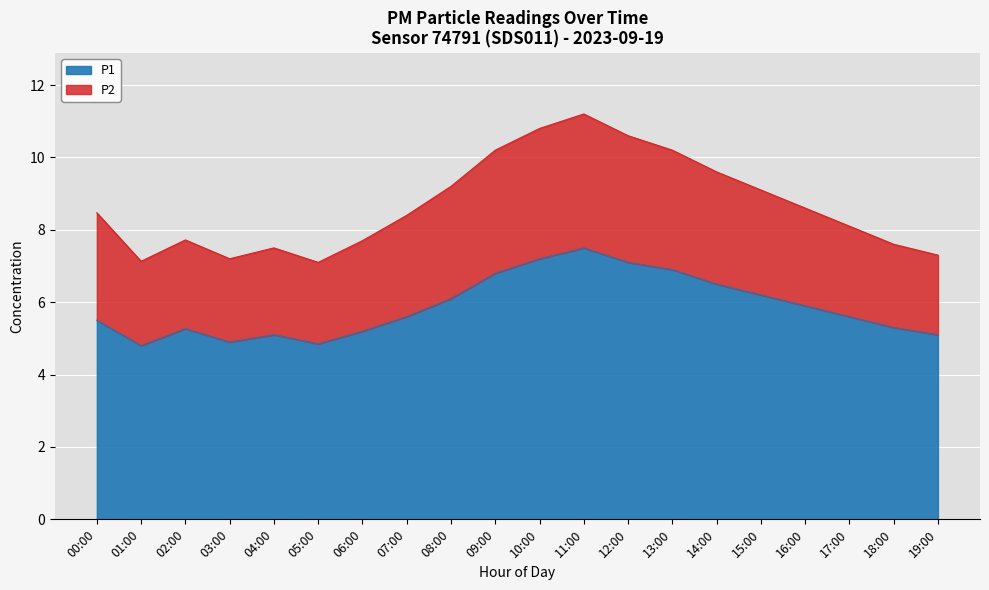

Where is P1 nearest to the value 6?

08:00